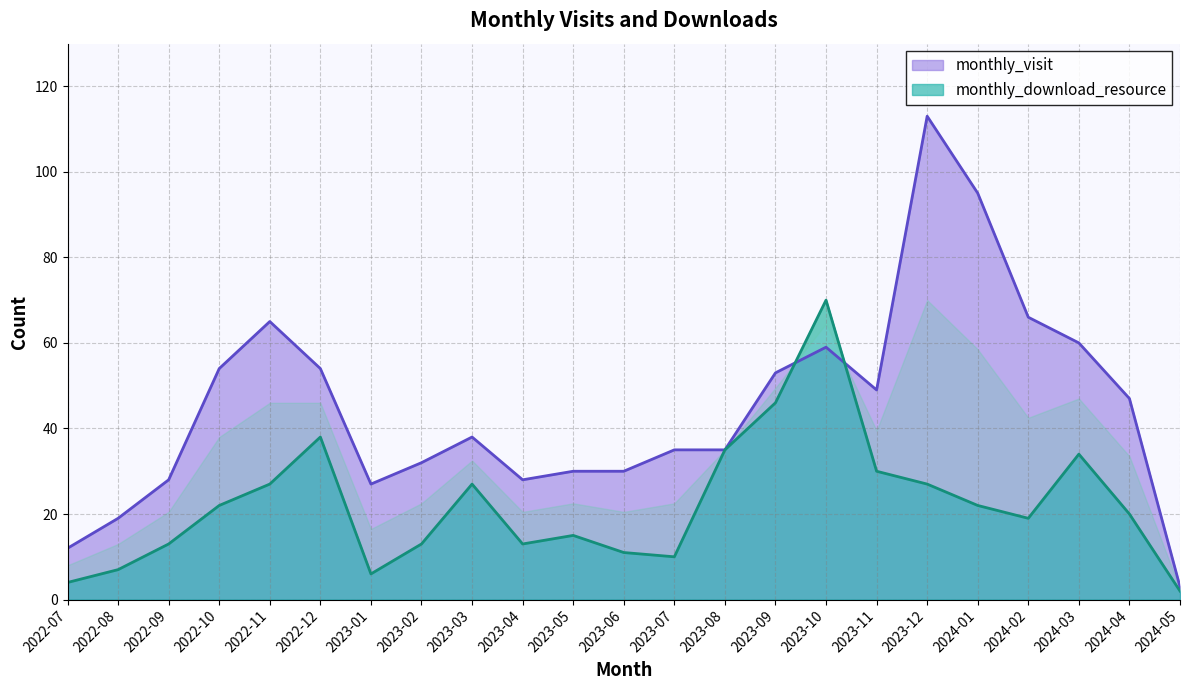

List the series in order of their overall mean, highest first.

monthly_visit, monthly_download_resource